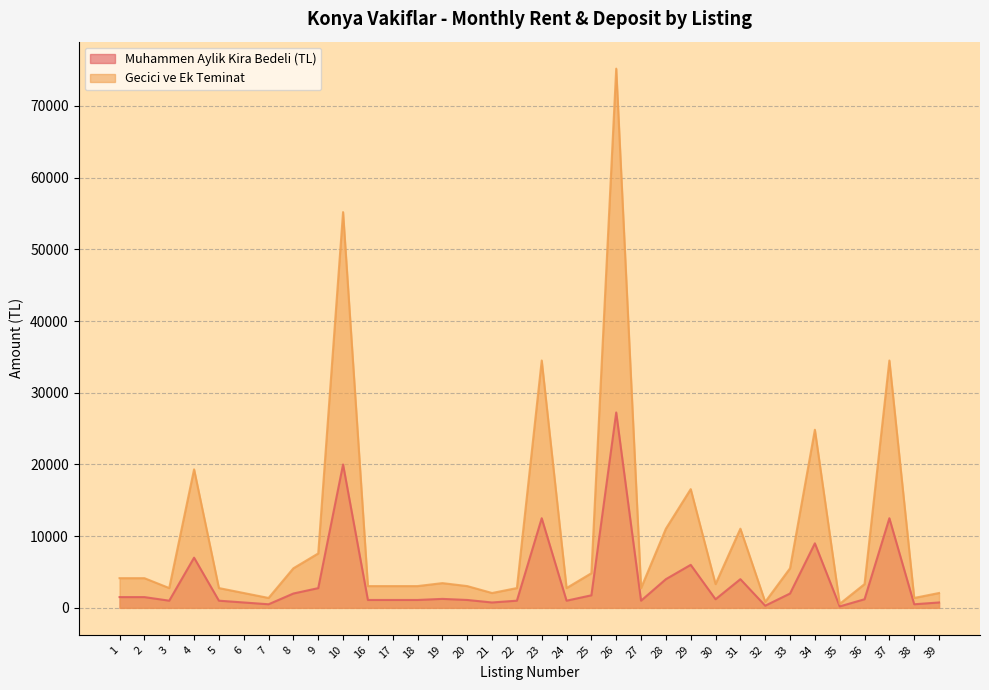

What is the minimum value for Muhammen Aylik Kira Bedeli (TL)?

200